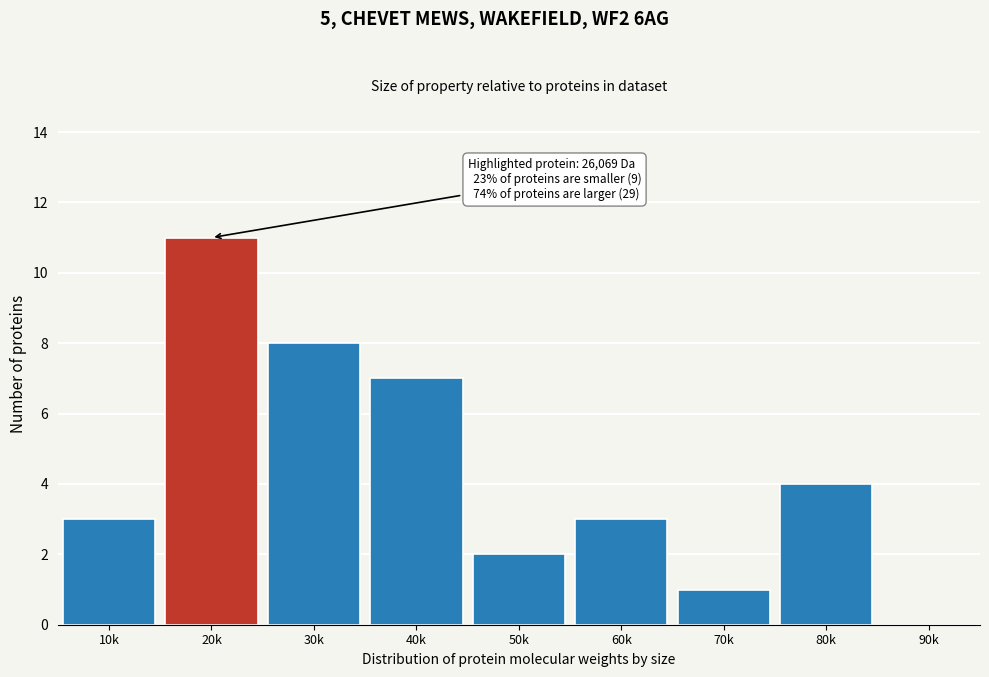

Reading left to right, list all the values displayed in this chart.

10k=3	20k=11	30k=8	40k=7	50k=2	60k=3	70k=1	80k=4	90k=0